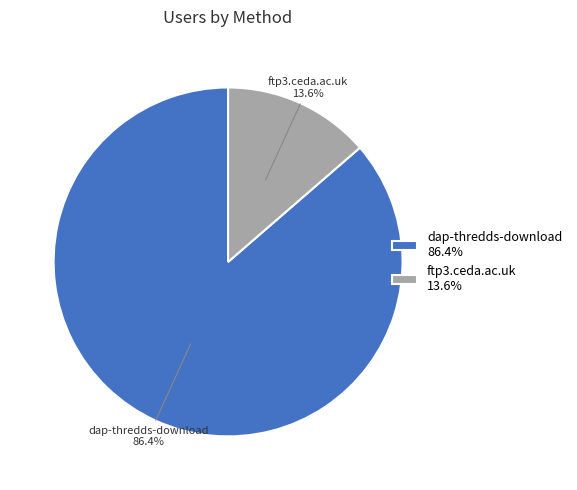

What percentage is the ftp3.ceda.ac.uk slice, to the nearest percent?

14%